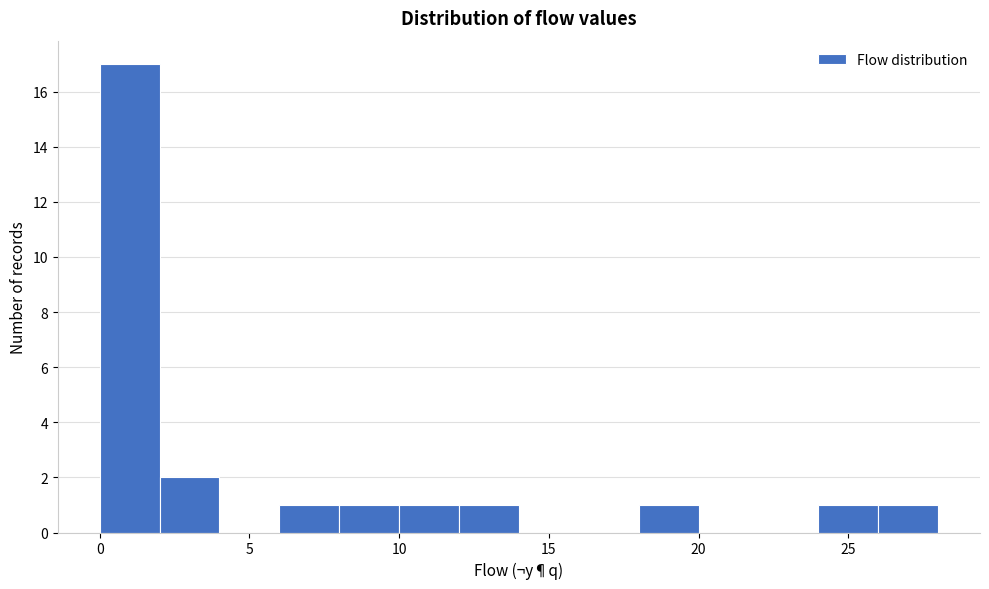

Reading left to right, list every bar in this chart as the range it spans on the x-axis followed by its height. The values are not printed on the chart, so give them approximately, as read against the axis.

0 to 2: 17
2 to 4: 2
4 to 6: 0
6 to 8: 1
8 to 10: 1
10 to 12: 1
12 to 14: 1
14 to 16: 0
16 to 18: 0
18 to 20: 1
20 to 22: 0
22 to 24: 0
24 to 26: 1
26 to 28: 1